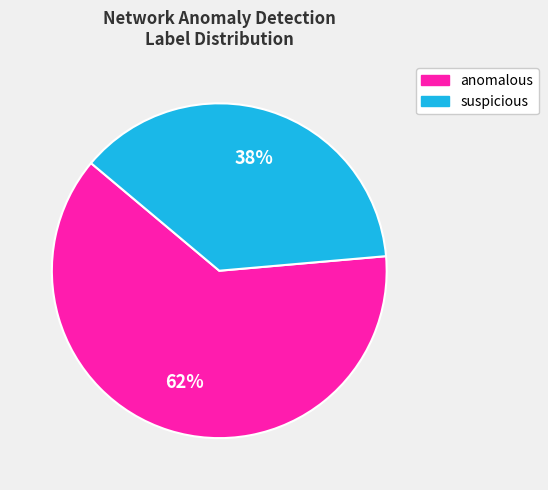

Rank the categories by value from lowest to highest.

suspicious, anomalous